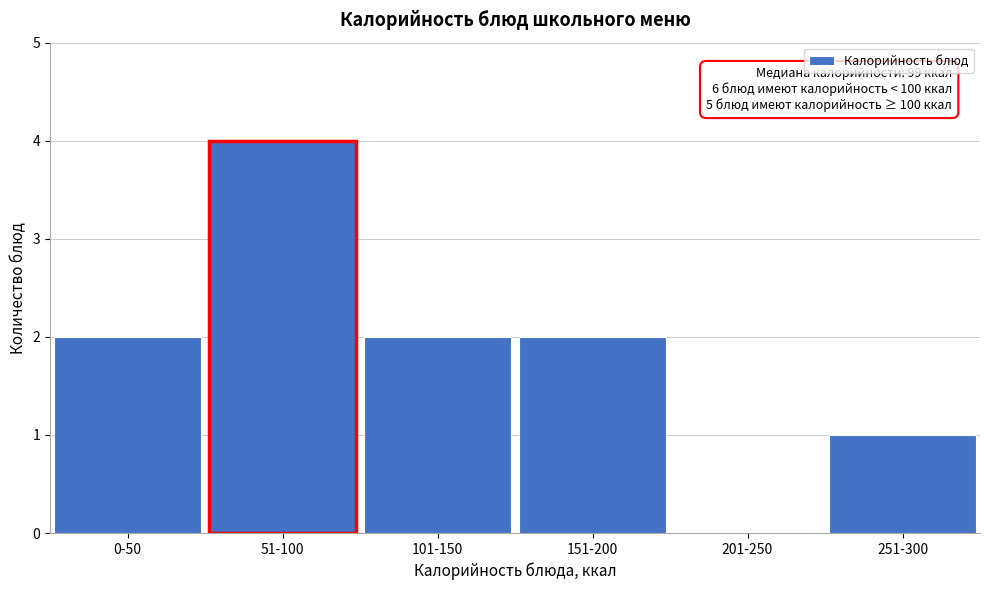

Reading left to right, list all the values displayed in this chart.

0-50=2	51-100=4	101-150=2	151-200=2	201-250=0	251-300=1